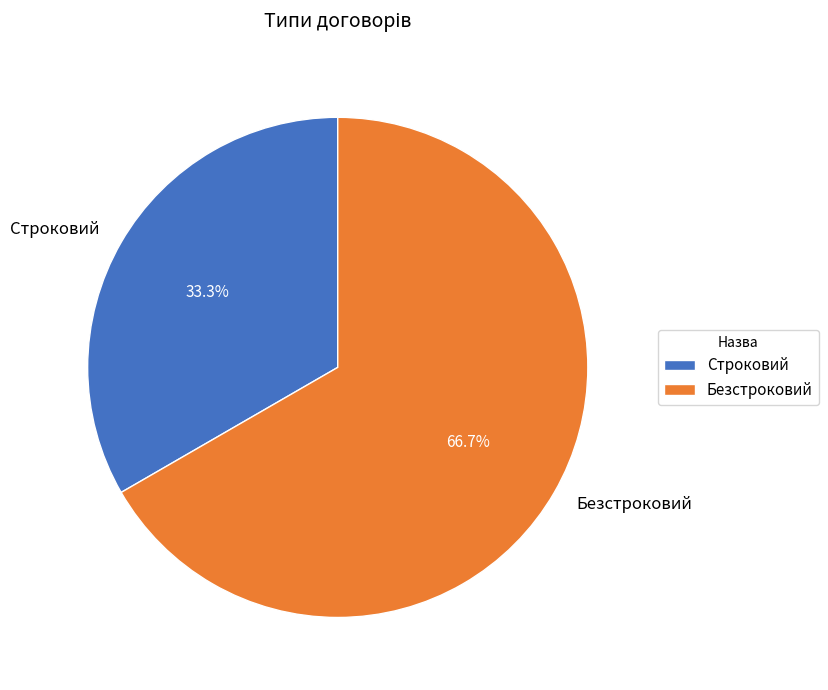

Which has a higher value, Строковий or Безстроковий?

Безстроковий